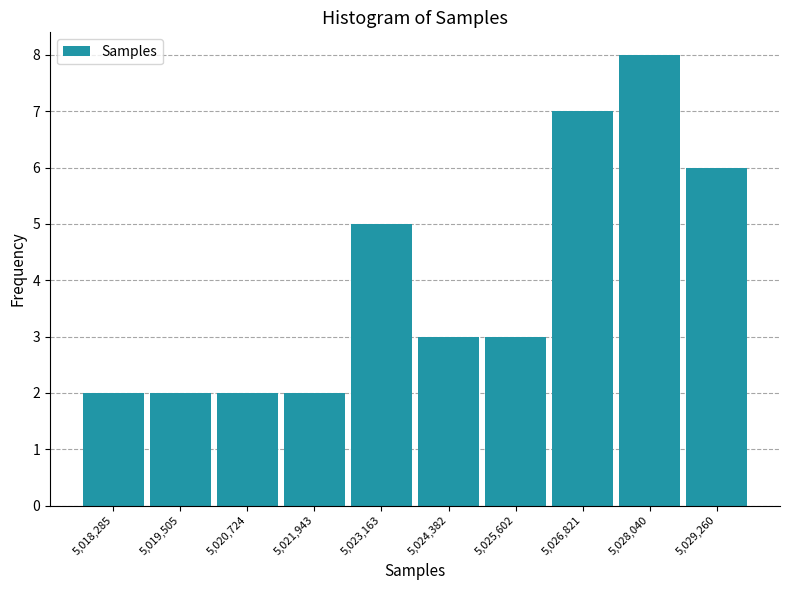

Which range on the x-axis has the tallest bar?

5027400 to 5028600